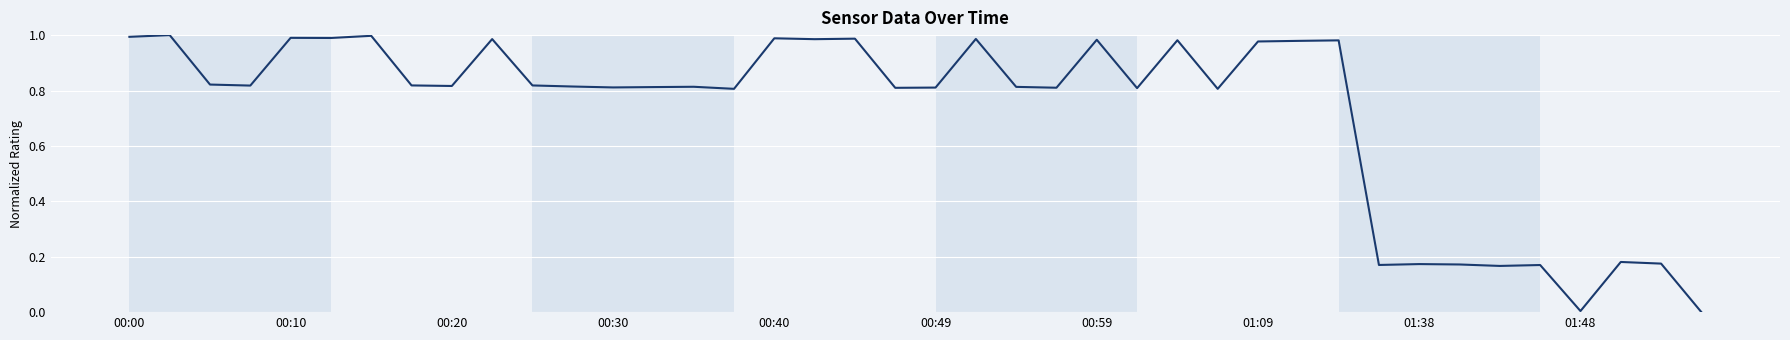

Is this an area chart (filled region under the line)?

No